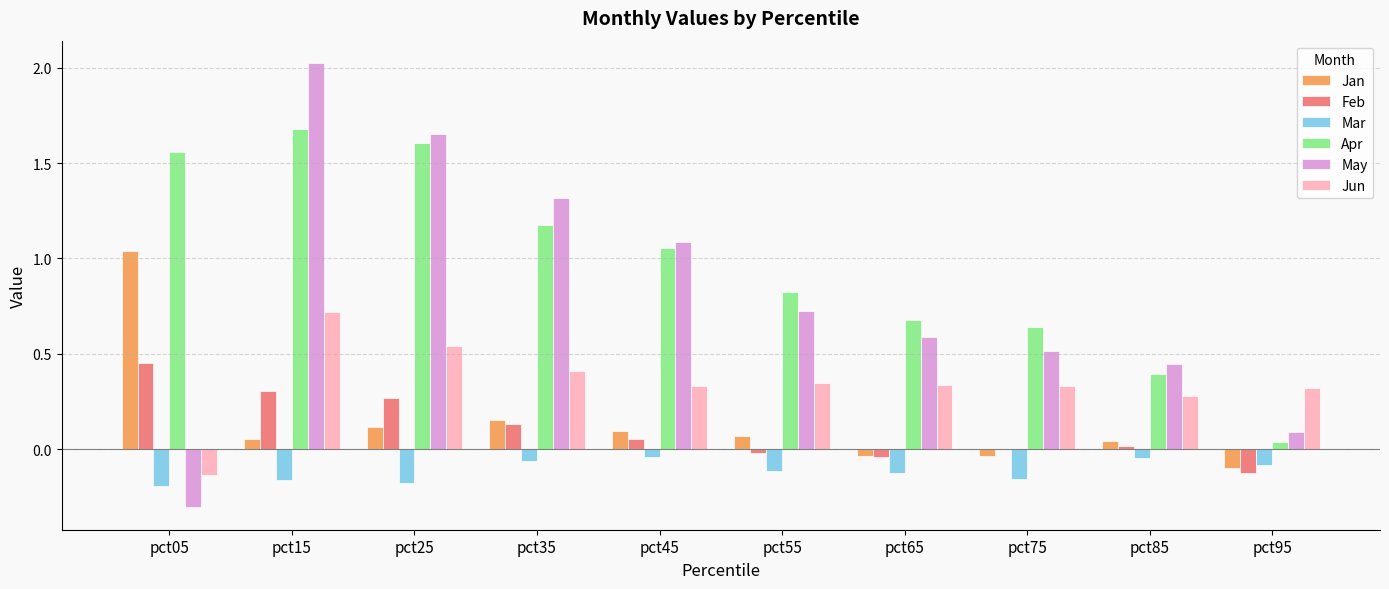

Is the value of Jan at pct15 greater than the value of Feb at pct15?

No